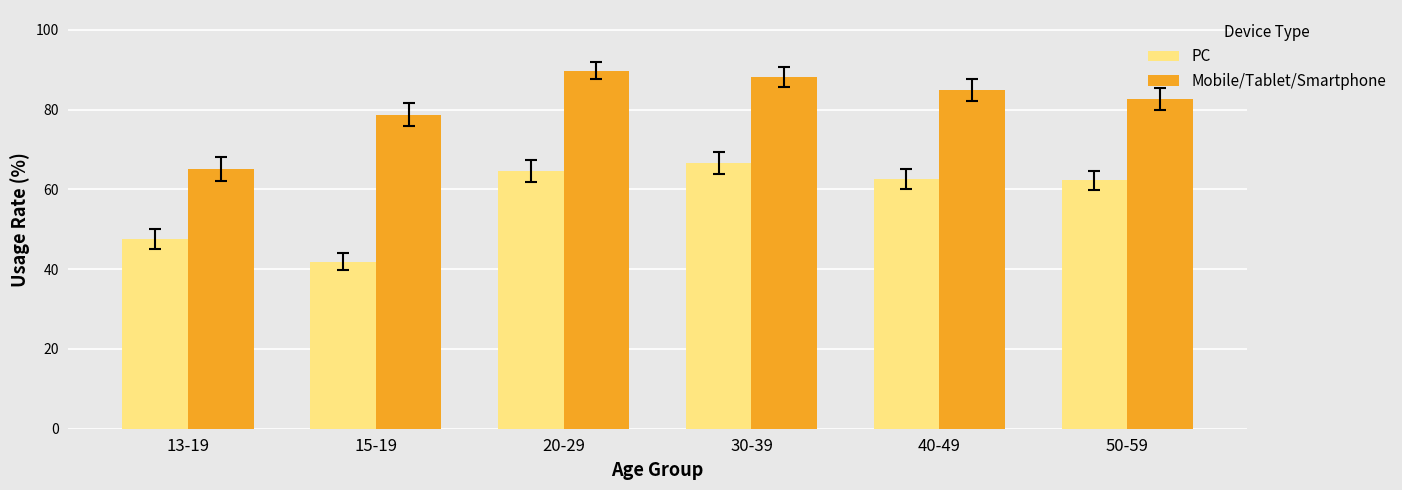

What is the total value across all series at 15-19?

120.6